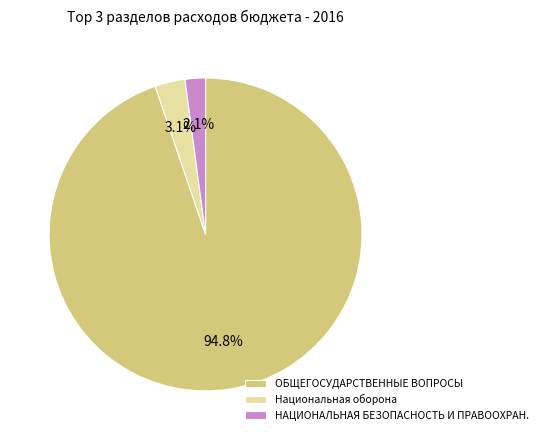

Which category has the biggest portion of the pie?

ОБЩЕГОСУДАРСТВЕННЫЕ ВОПРОСЫ